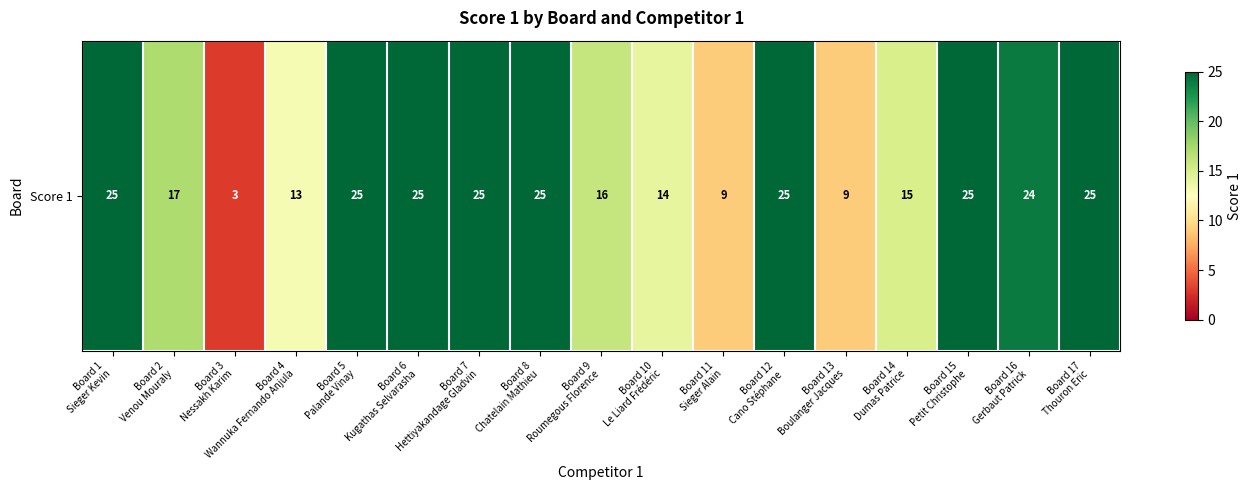

What is the ratio of the value at Board 13
Boulanger Jacques to the value at Board 16
Gerbaut Patrick?

0.4